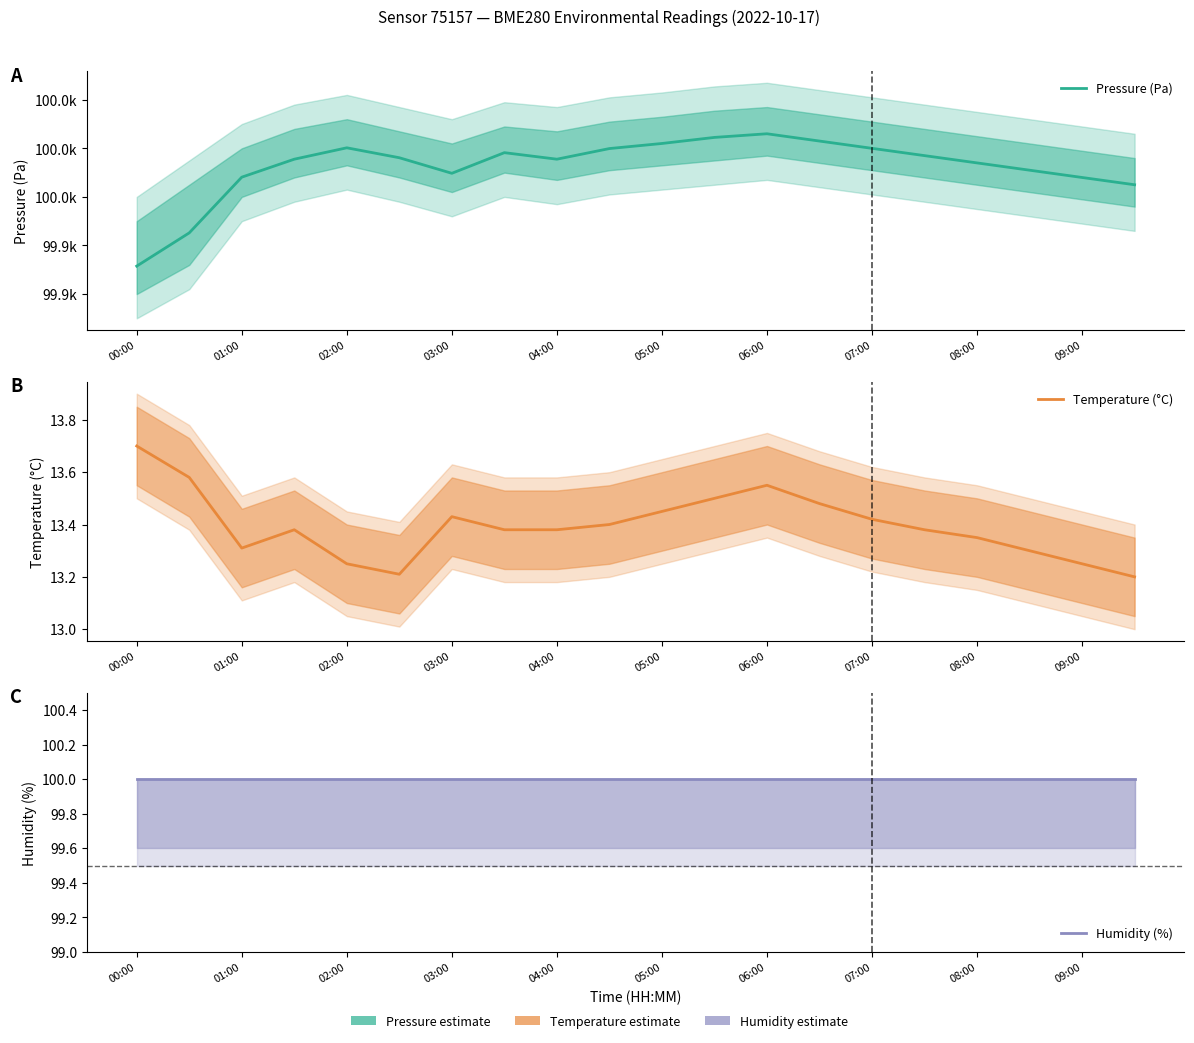

How many lines are shown in the chart?

3